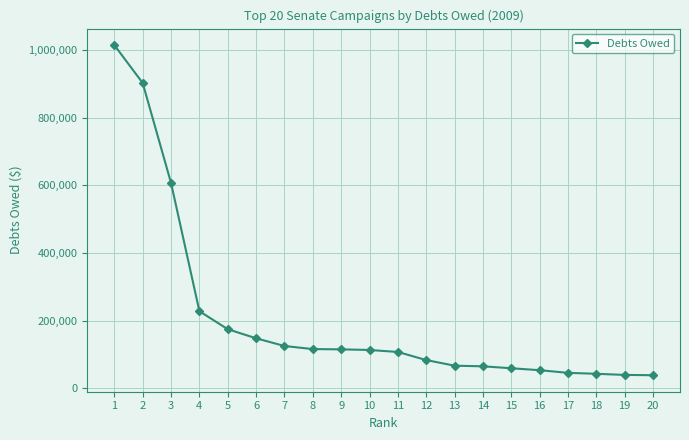

How many lines are shown in the chart?

1